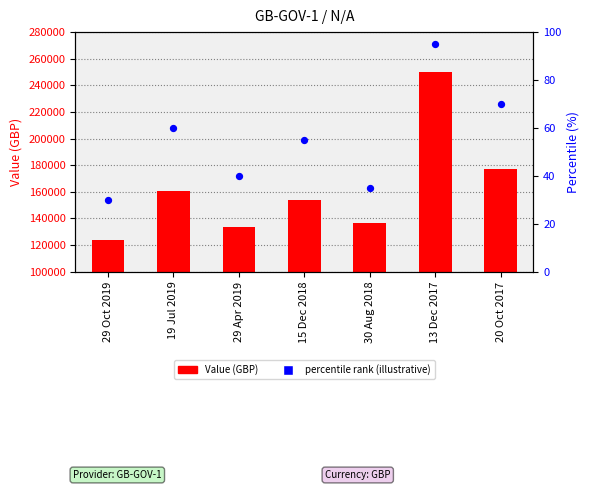

Is the value of Value (GBP) at 30 Aug 2018 greater than the value of percentile rank at 13 Dec 2017?

Yes